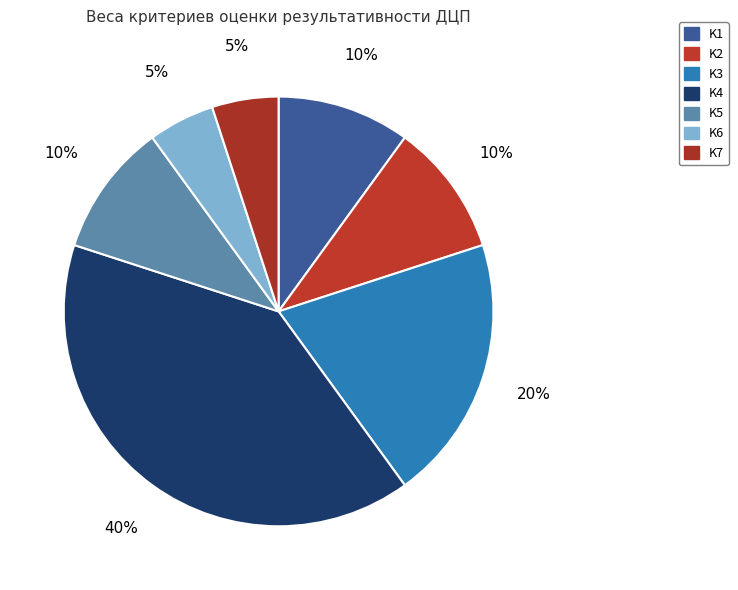

Count the number of slices in the pie.

7